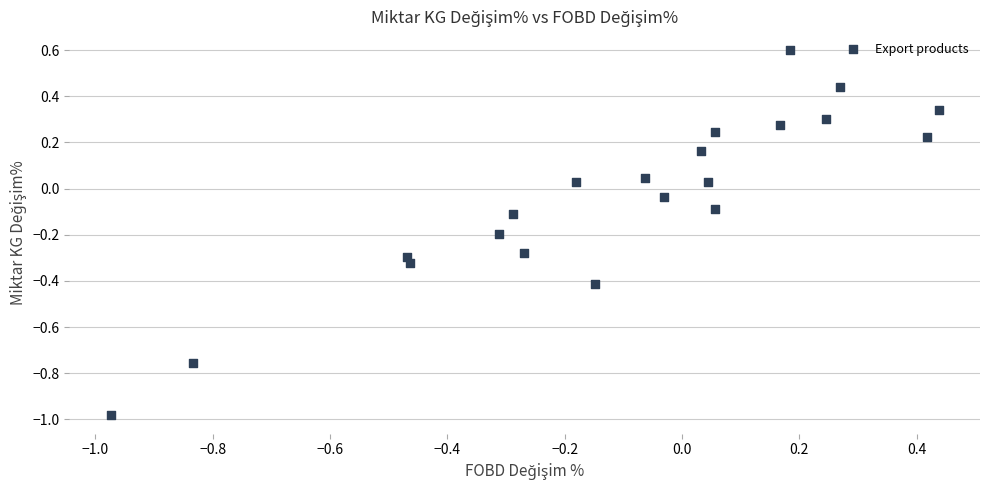

What is the range of X values (max minus min)?

1.4